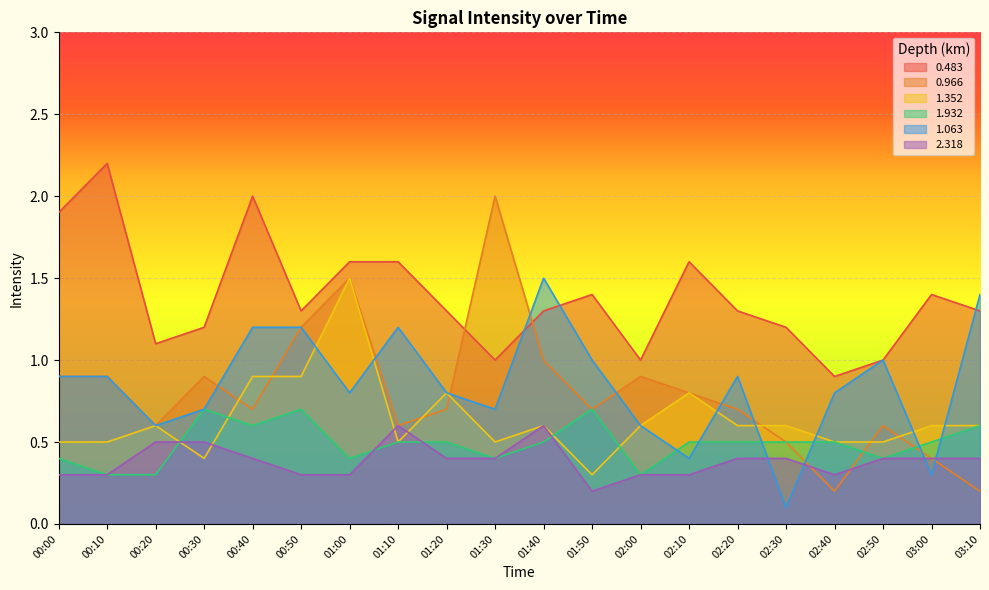

In 1.352, how many points are lower than both neighbors (excluding endpoints)?

4